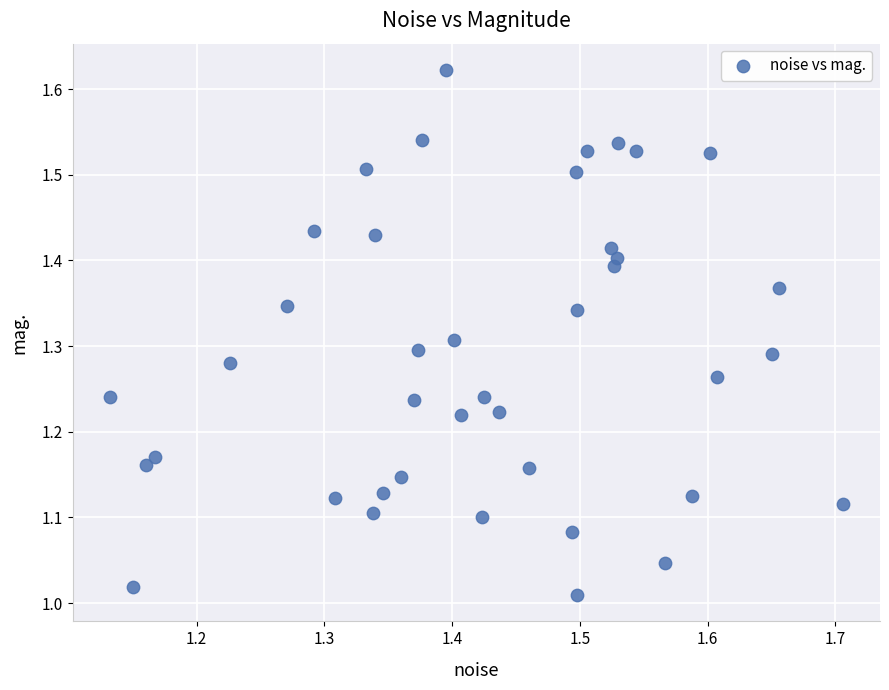

What is the range of Y values (max minus min)?

0.6